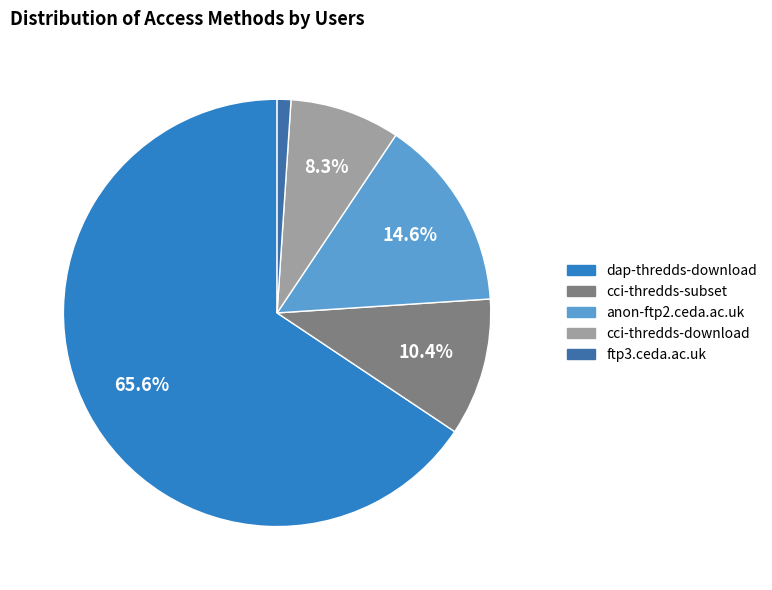

What is the largest slice in the pie chart?

dap-thredds-download